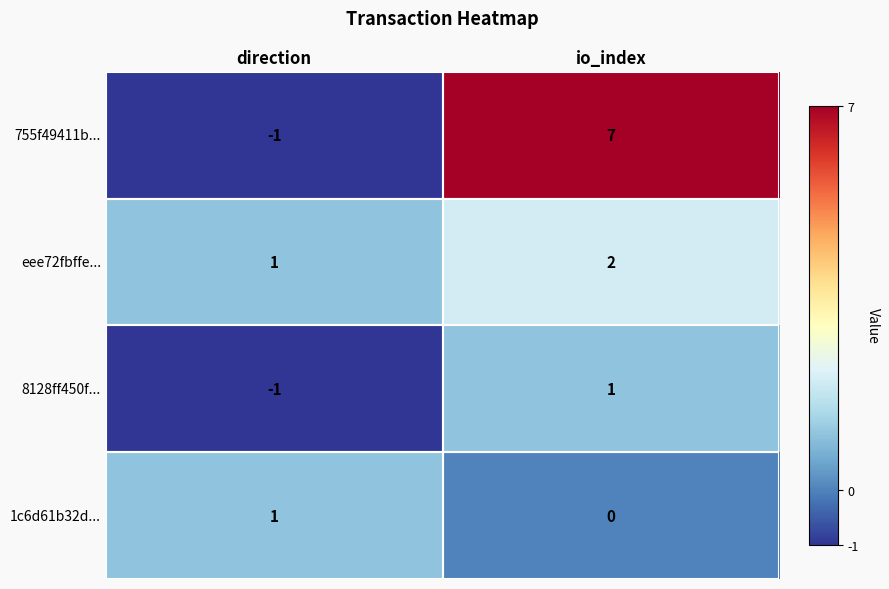

What is the sum of the eee72fbffe... values at io_index and direction?

3